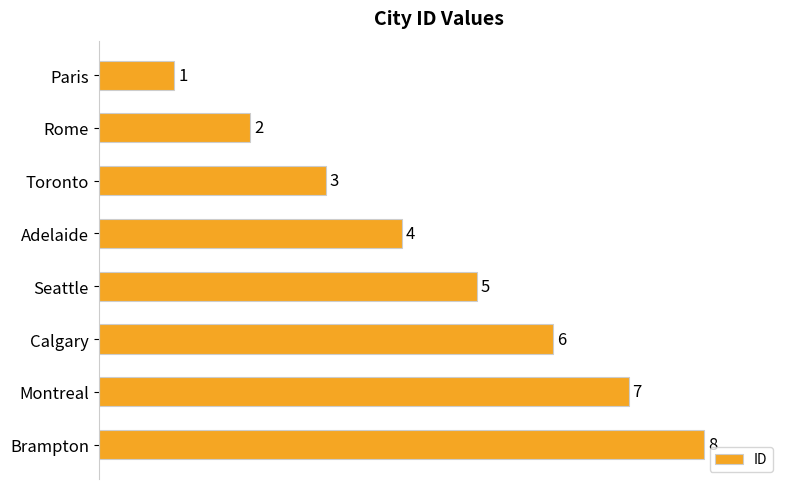

How many categories are shown in the chart?

8